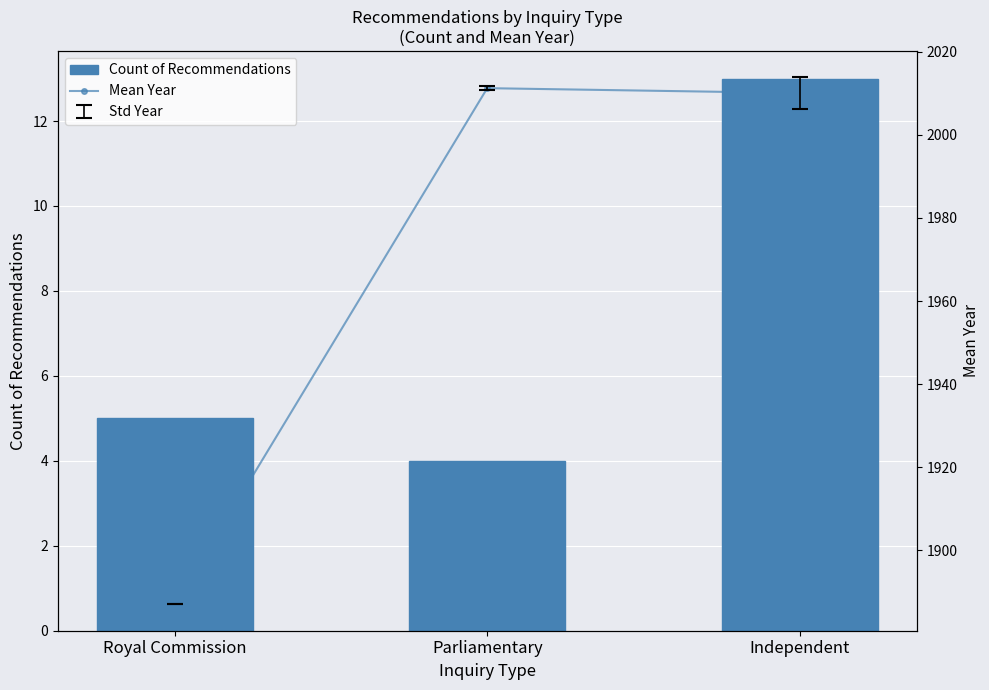

What is the spread (max minus min) of values at Parliamentary?

2007.2